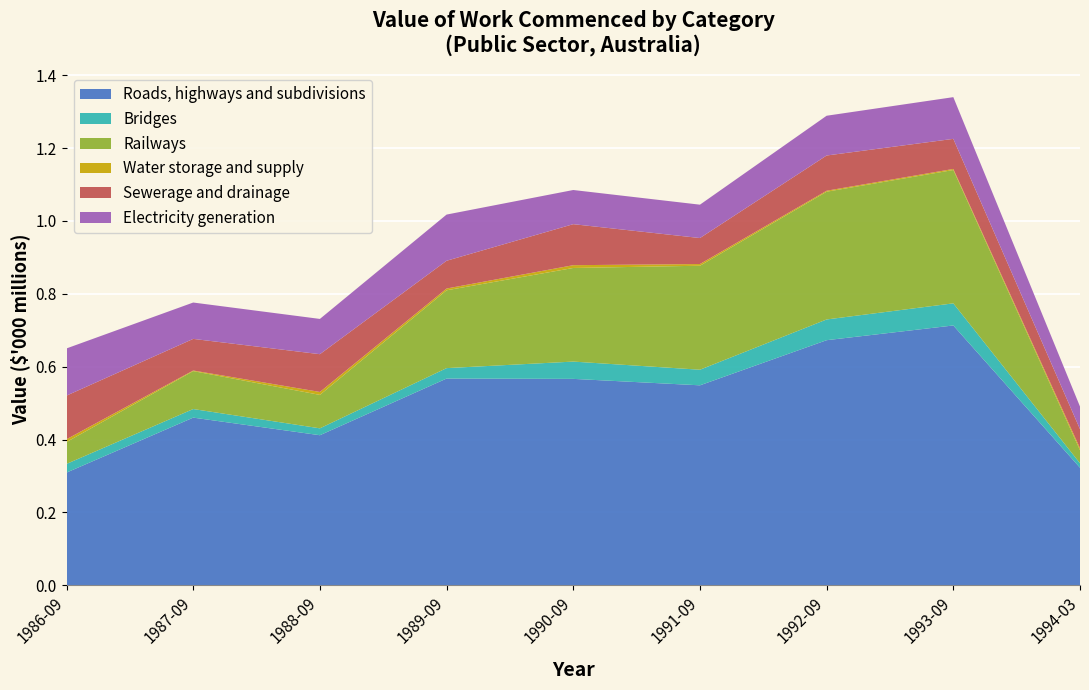

Reading left to right, transcribe all the data shown in this chart.

Roads, highways and subdivisions: 309400	460251	411962	567480	566582	548901	672750	713163	322796
Bridges: 23842	23574	18918	28611	47459	42813	56916	60694	12249
Railways: 60000	104042	91741	213573	256916	285371	350575	365918	35826
Water storage and supply: 7696	1660	8063	4855	7617	4680	2694	2947	5486
Sewerage and drainage: 119716	86806	103661	76228	112592	71315	96666	82548	52174
Electricity generation: 129519	99779	96790	126743	93758	91564	109135	114481	62129